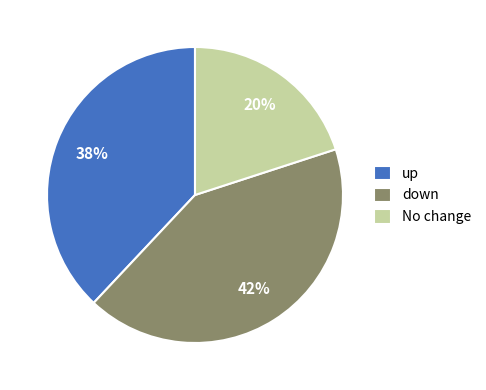

Is it true that No change is 7% of the pie?

False